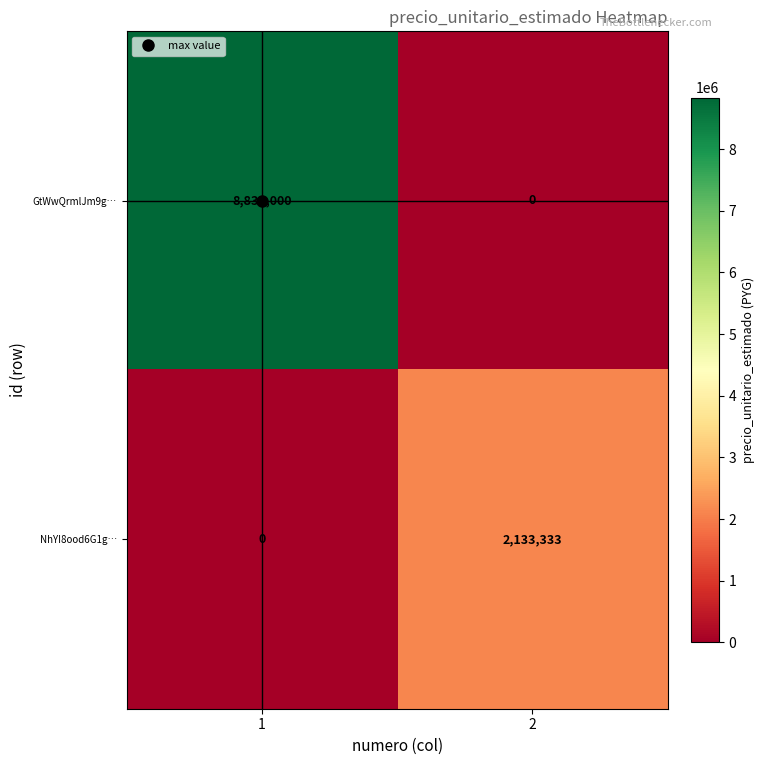

Which series has the largest range (max minus min)?

GtWwQrmlJm9g…